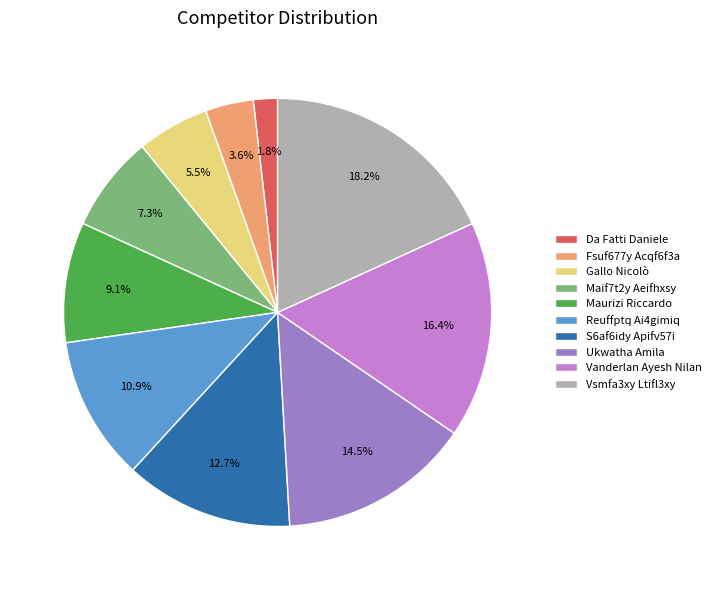

How many slices are in this pie chart?

10